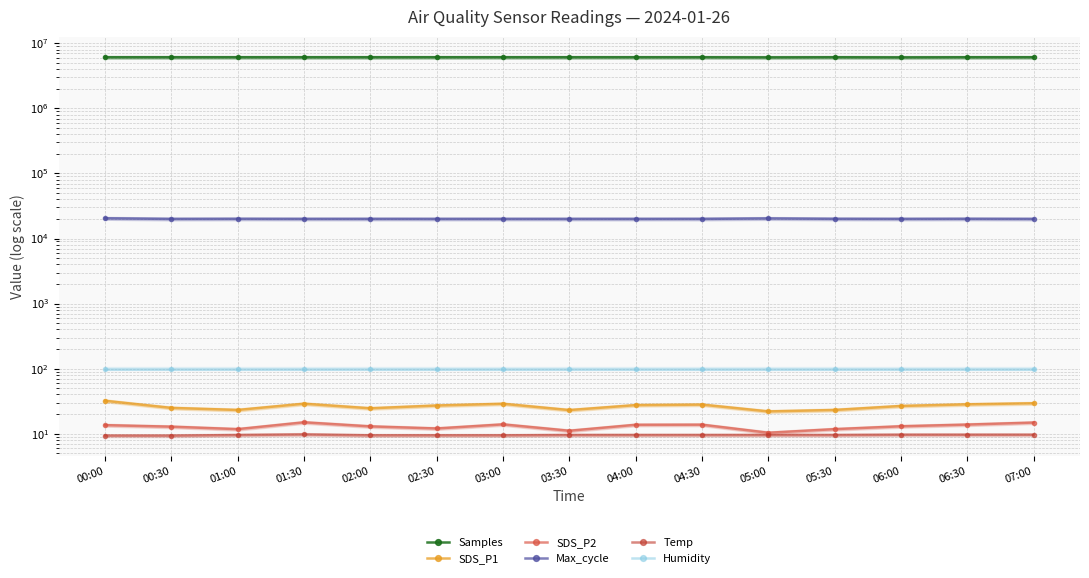

Which category has the highest value in the Humidity series?

00:00